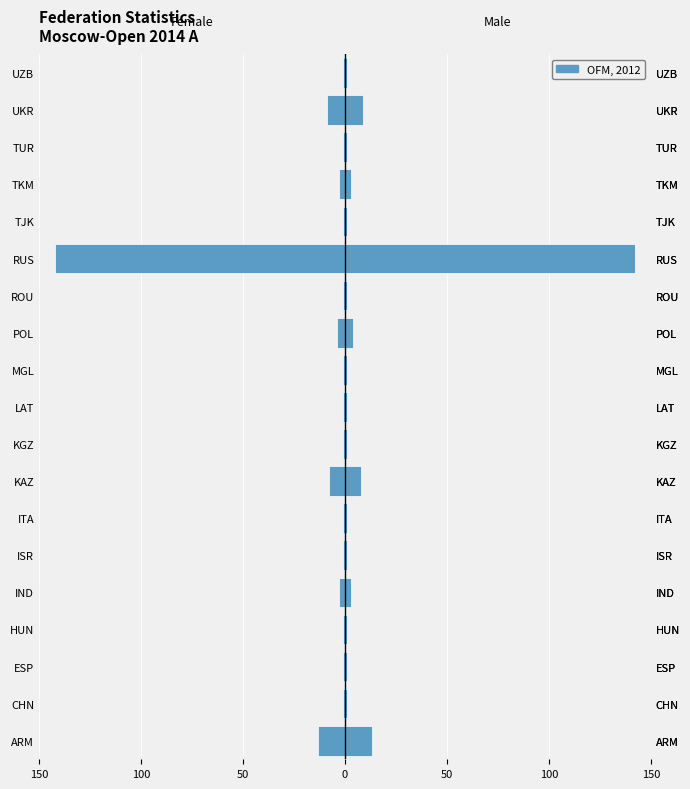

Between 7 and 15, which series saw the biggest shift?

Female